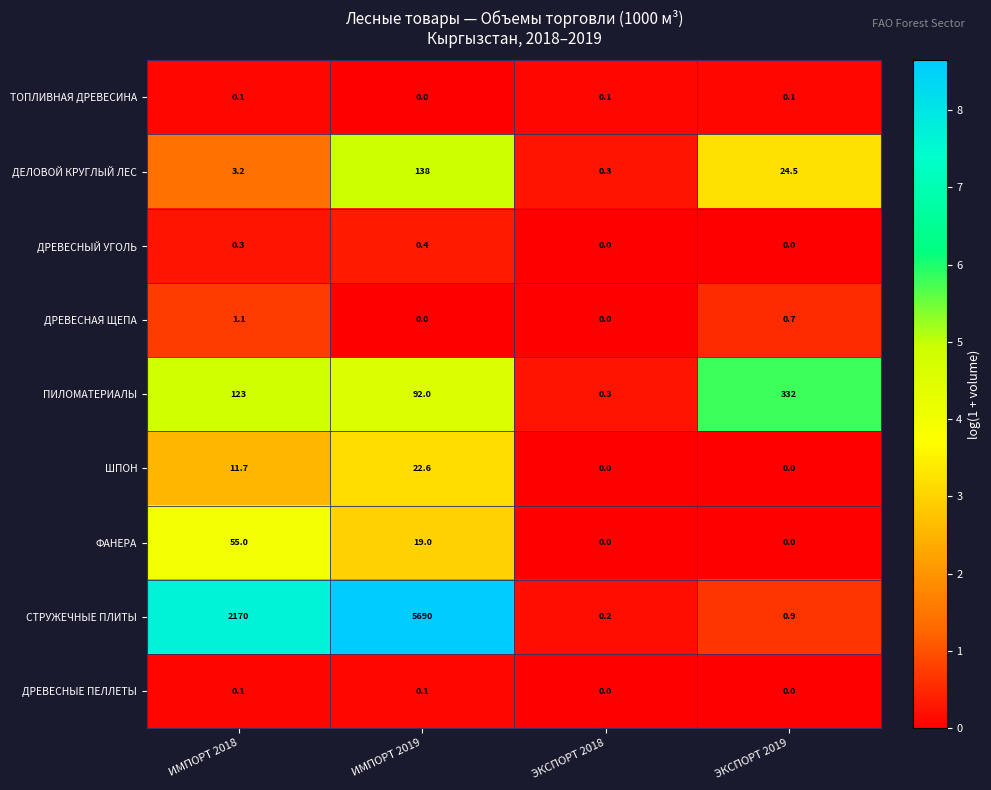

Which series has the widest spread of values?

СТРУЖЕЧНЫЕ ПЛИТЫ